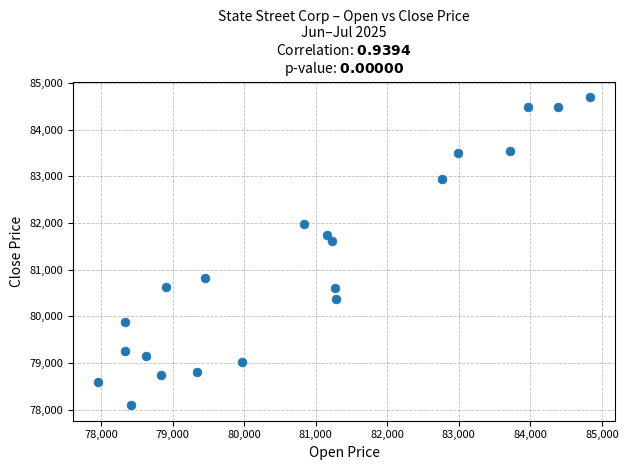

What is the range of Y values (max minus min)?

6609